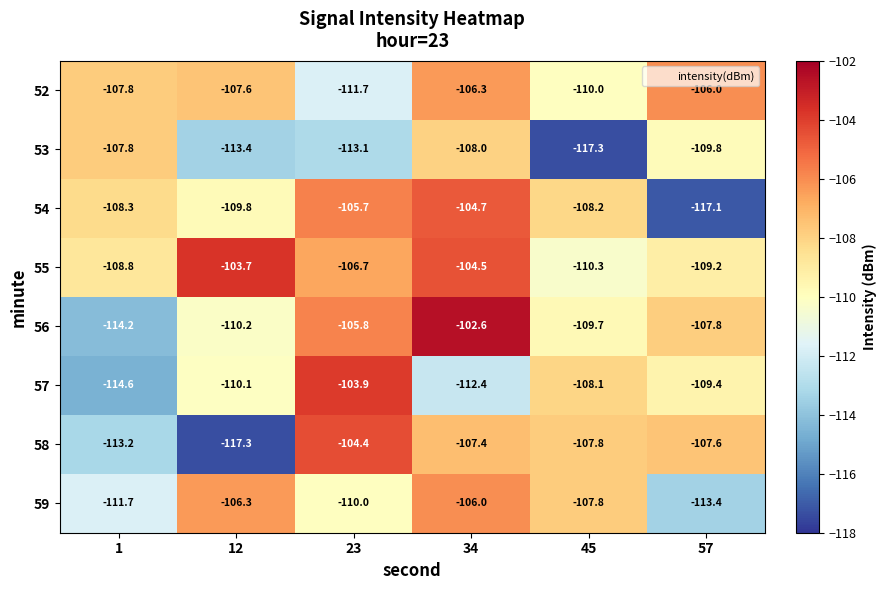

At which category is the sum across all series the highest?

34